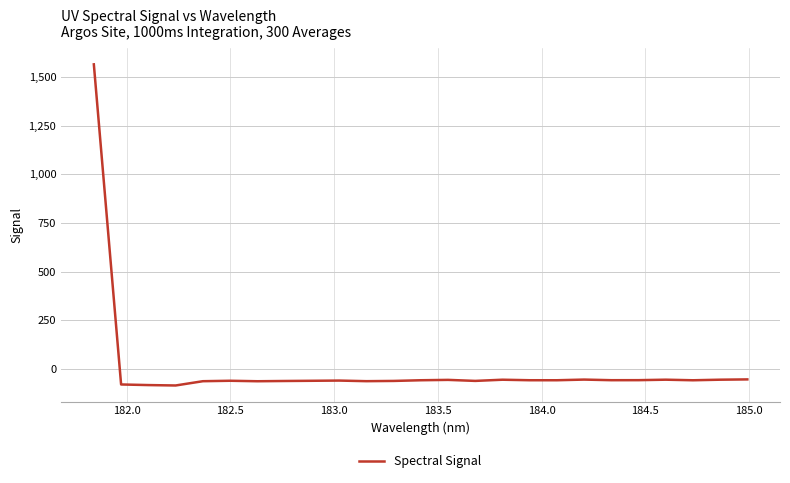

What is the greatest value displayed?

1564.6